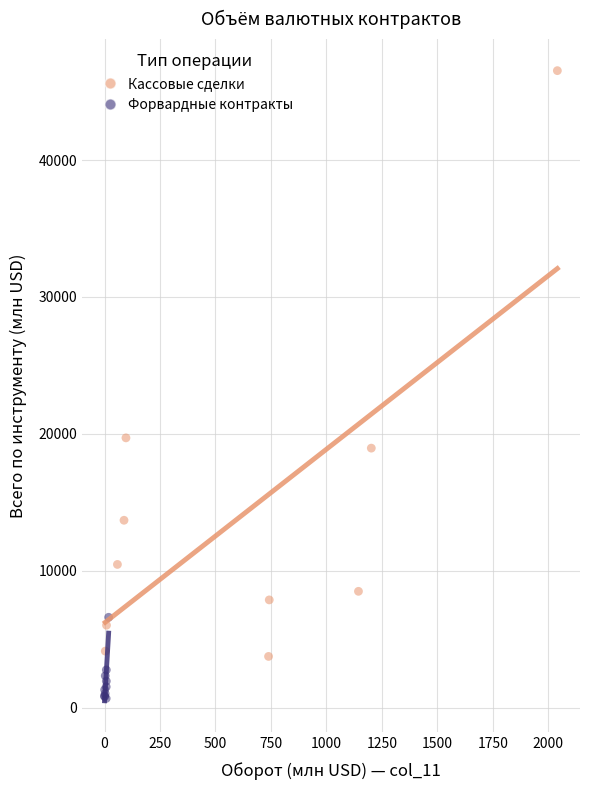

What are all the series names shown in the legend?

Кассовые сделки, Форвардные контракты